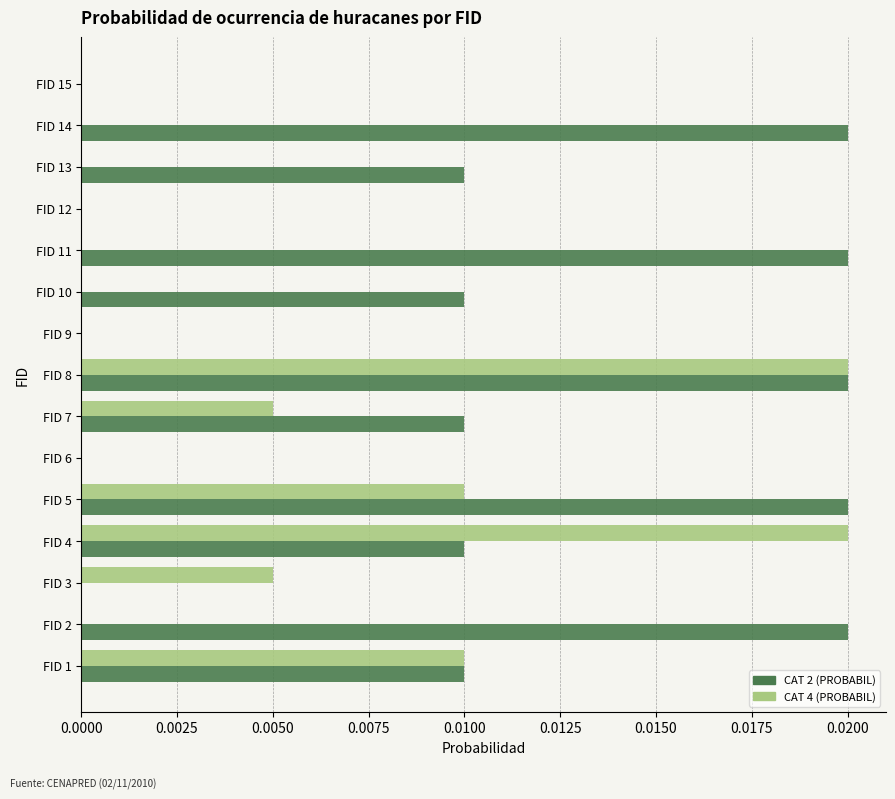

Between FID 1 and FID 7, which series saw the biggest shift?

CAT 4 (PROBABIL)